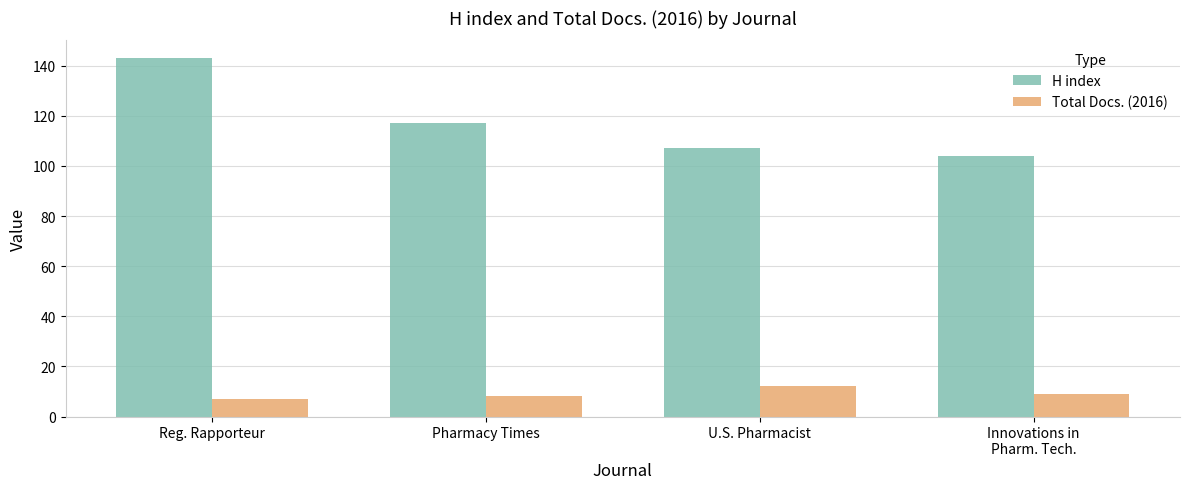

Which series has the largest total across all categories?

H index